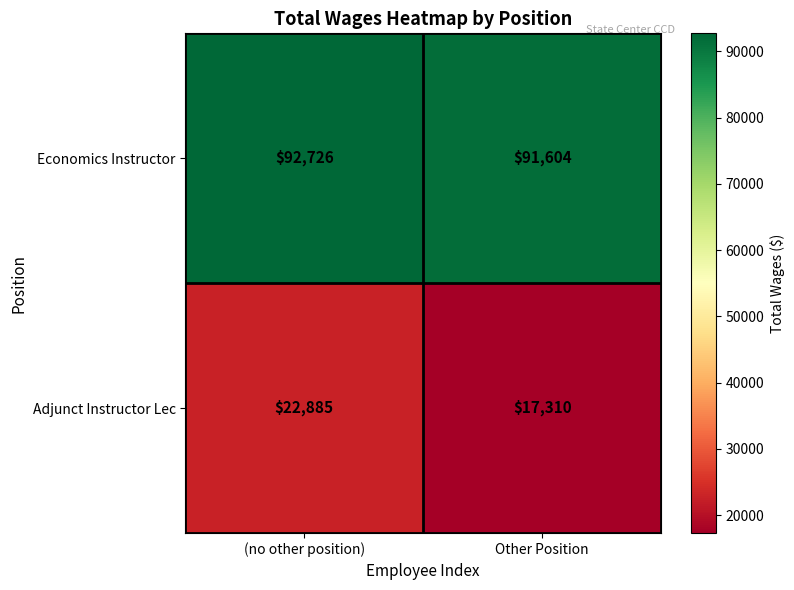

Reading right to left, what are all the values shown in this chart?

Economics Instructor: 91604	92726
Adjunct Instructor Lec: 17310	22885